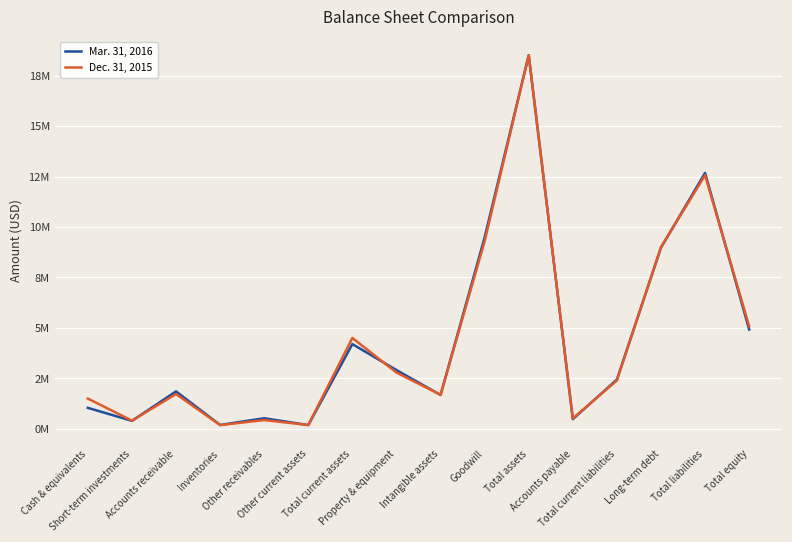

Which series has the largest range (max minus min)?

Dec. 31, 2015